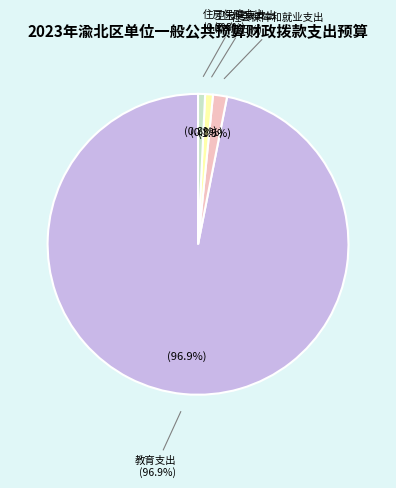

To the nearest percent, what portion does 卫生健康支出 represent?

1%